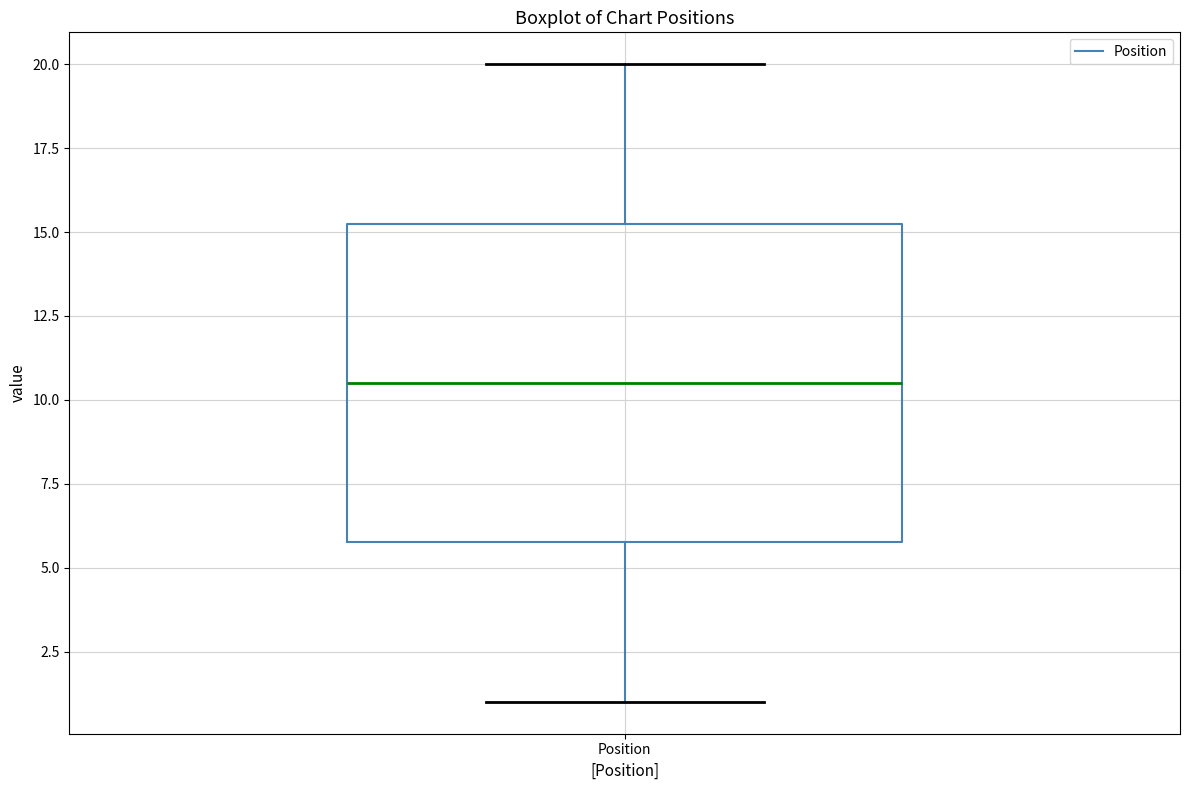

Transcribe this box plot: give where the median line is, the range the box spans, and where the two whiskers end, as read against the y-axis. The values are not printed on the chart, so give them approximately, as read against the axis.

median 10.5, box 6.0 to 15.5, whiskers 1.0 to 20.0